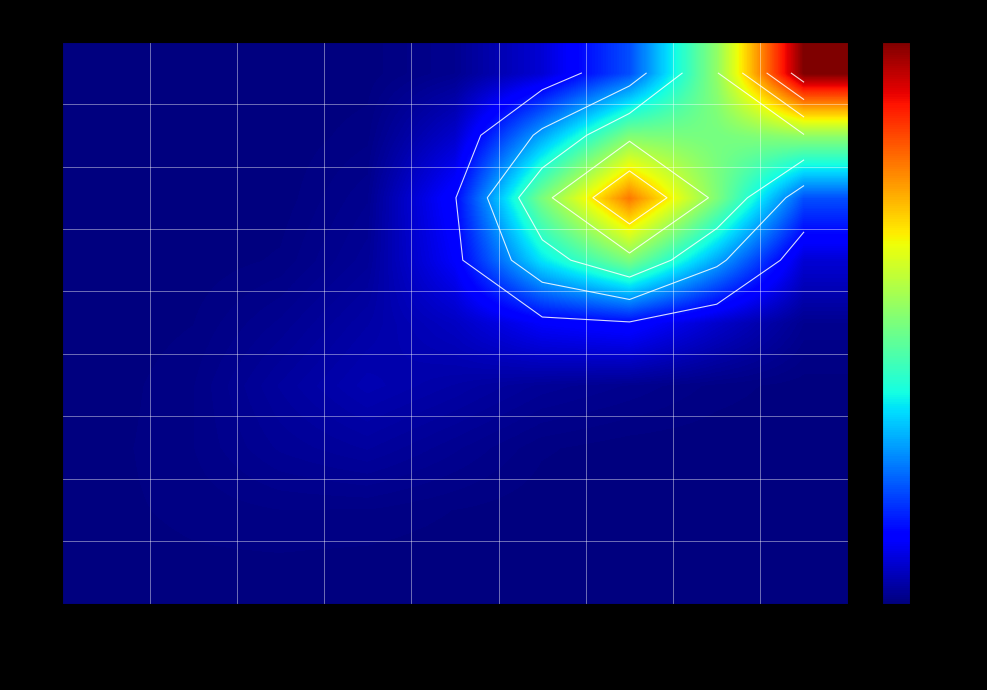

What is the sum of the 116 values at 8383900525 and 8388273DD9?

57873.9